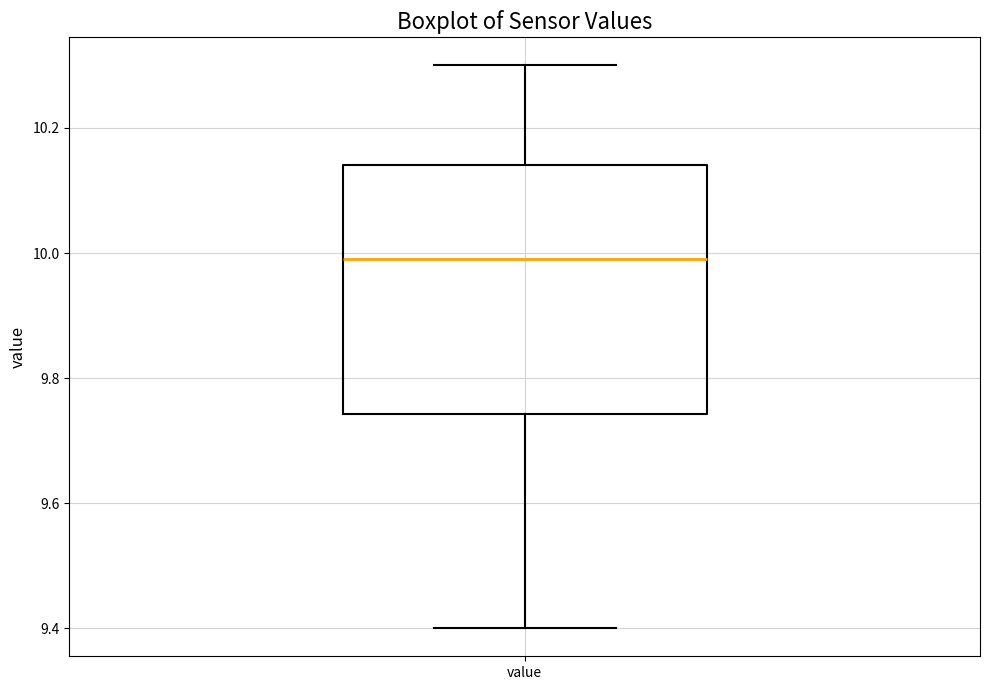

Read this box plot against the y-axis: the position of the median line, the range covered by the box, and the ends of both whiskers. The values are not printed on the chart, so give them approximately, as read against the axis.

median 10.00, box 9.74 to 10.14, whiskers 9.40 to 10.30